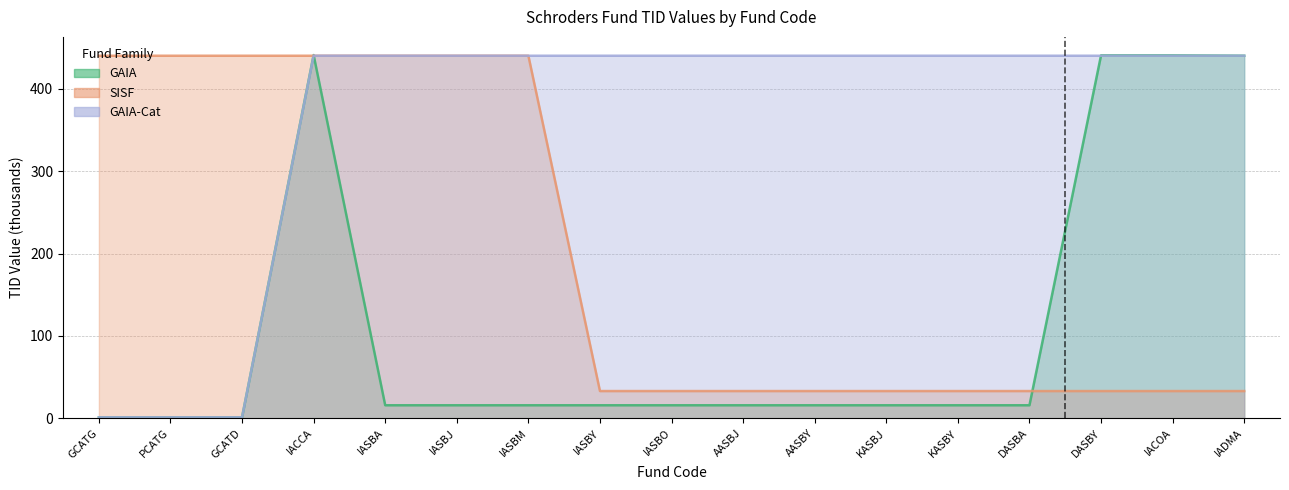

How many lines are shown in the chart?

3